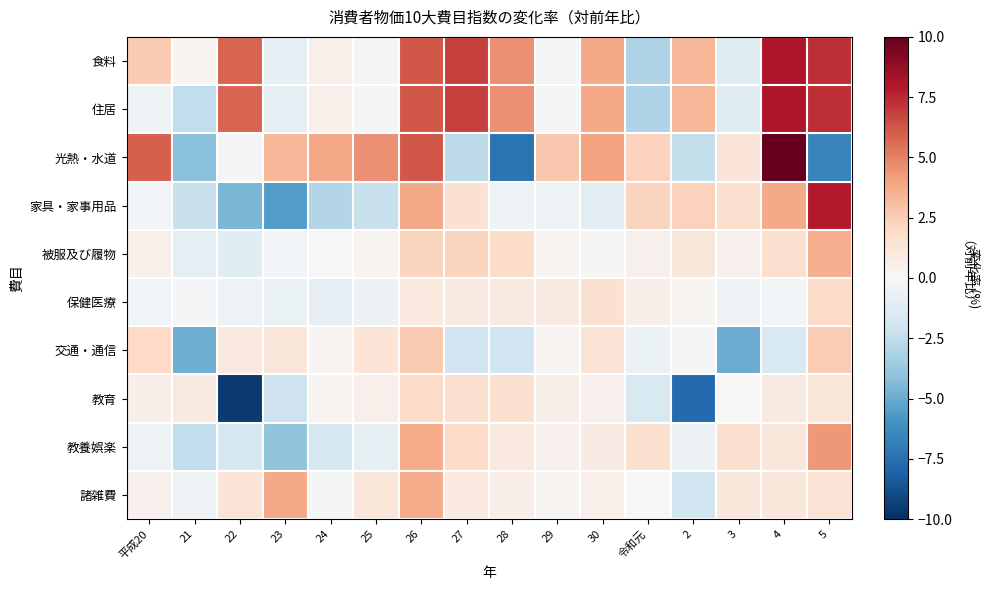

What is the smallest value displayed?

-9.6